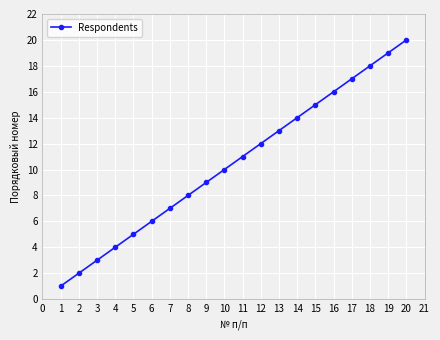

Which category has the lowest value across all series?

1